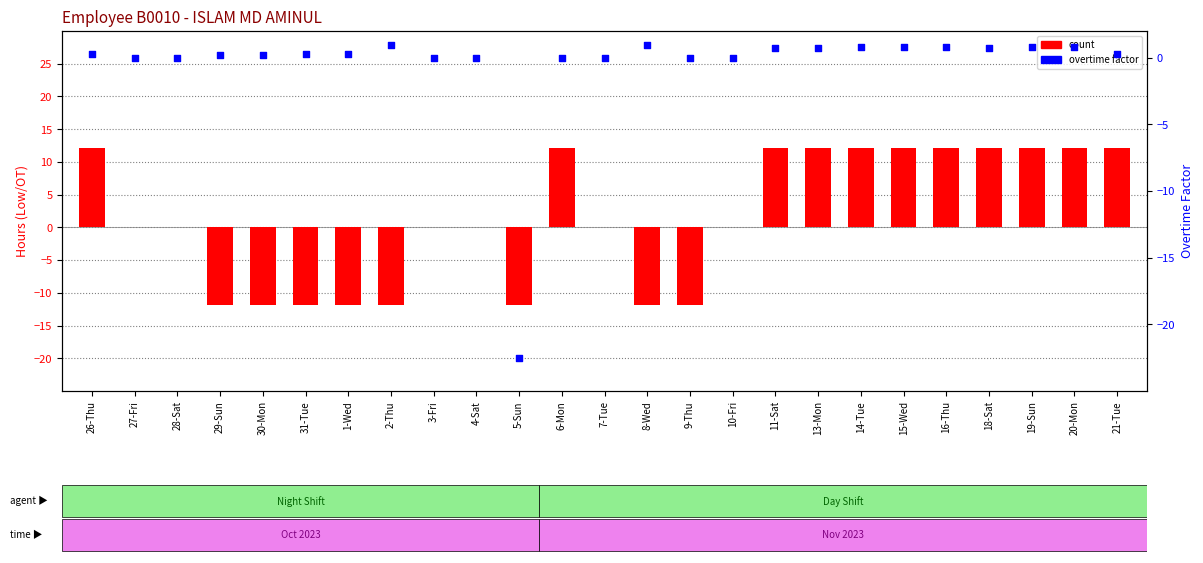

Is the value of overtime at 14-Tue greater than the value of count at 26-Thu?

No